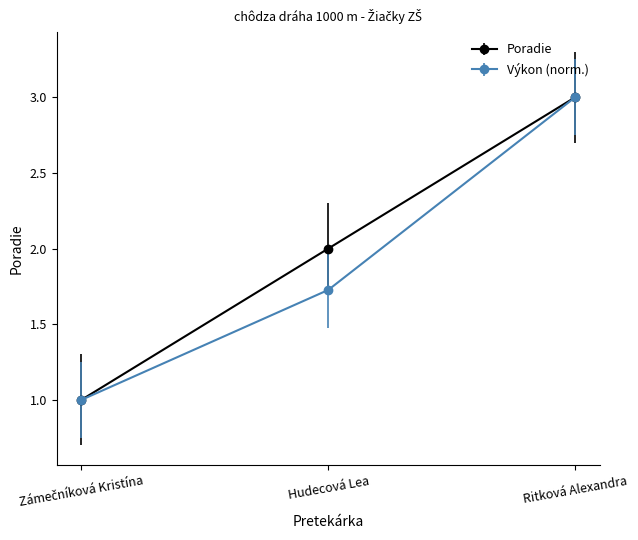

The value of Výkon (norm.) at Ritková Alexandra is 5.1. True or false?

False